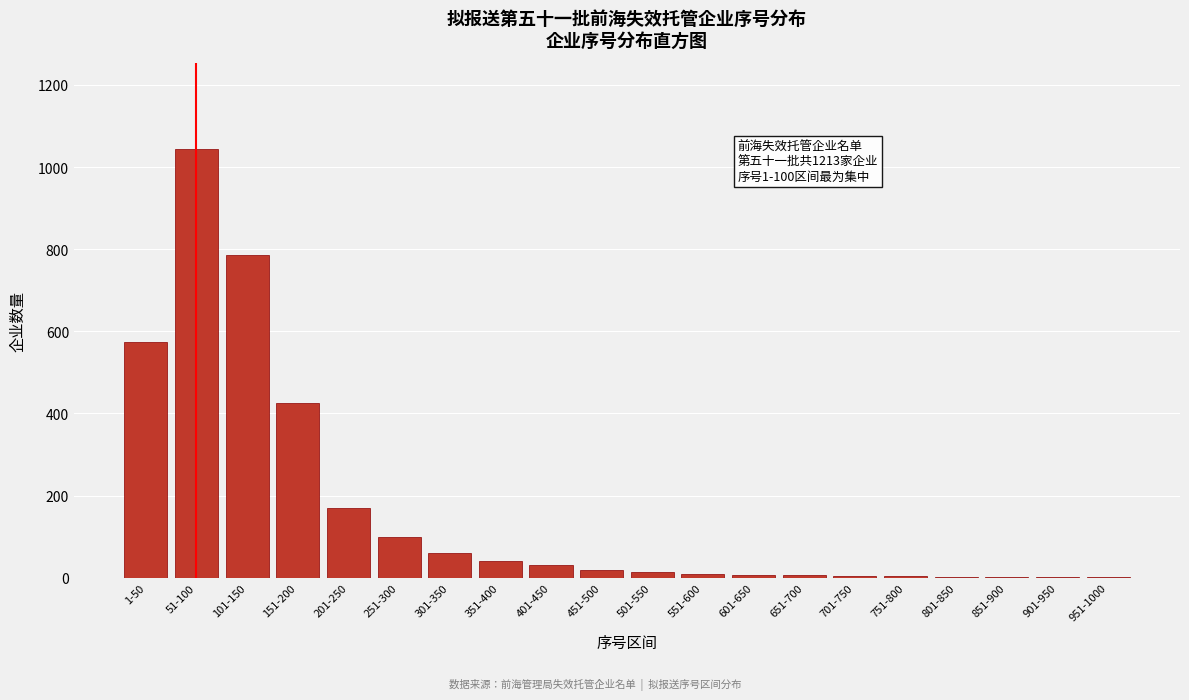

At which category does the chart reach its peak across all series?

51-100